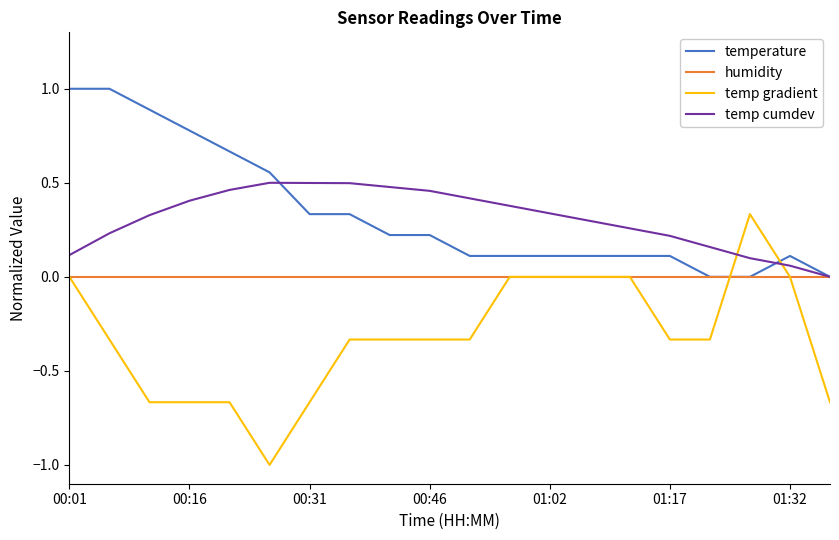

What is the sum of all temperature values?

6.8